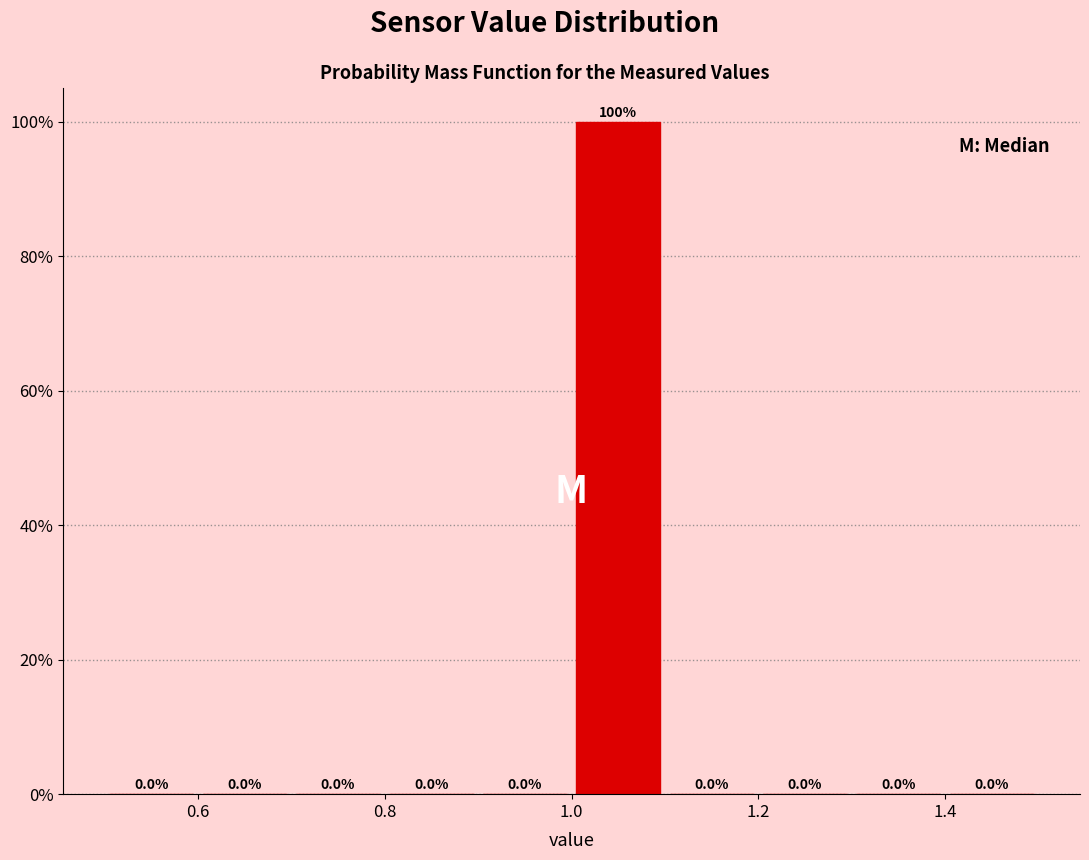

How tall is the bar that spans 1.0 to 1.1 on the x-axis?

100.0